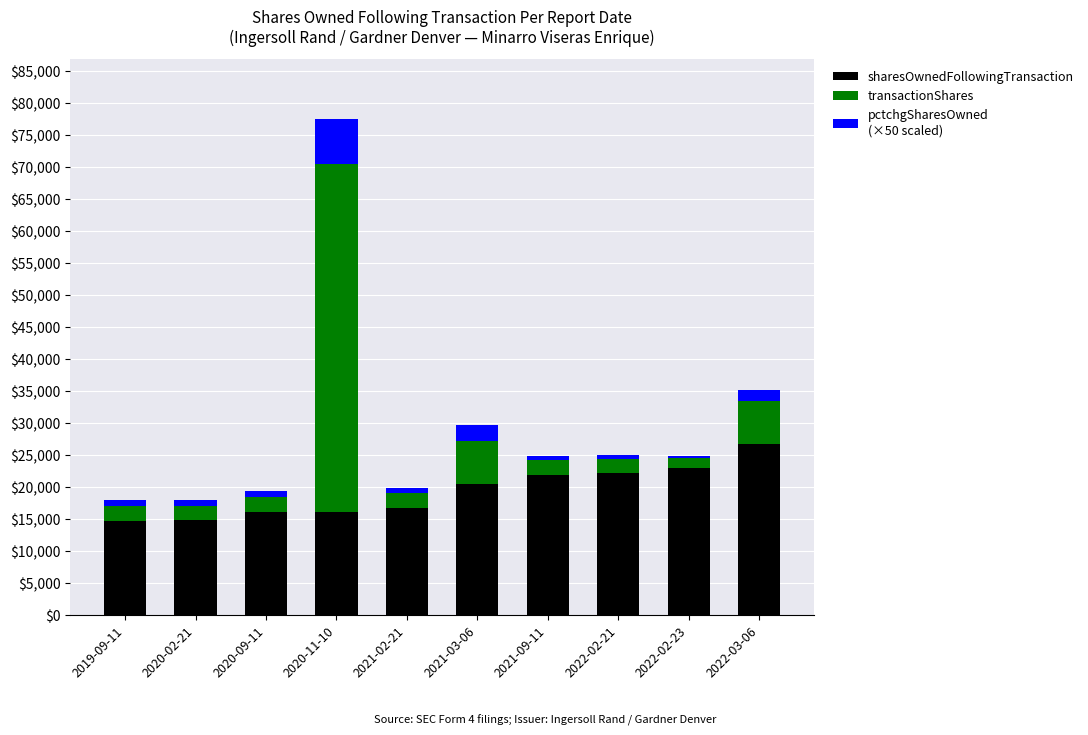

At which category is the sum across all series the highest?

2020-11-10